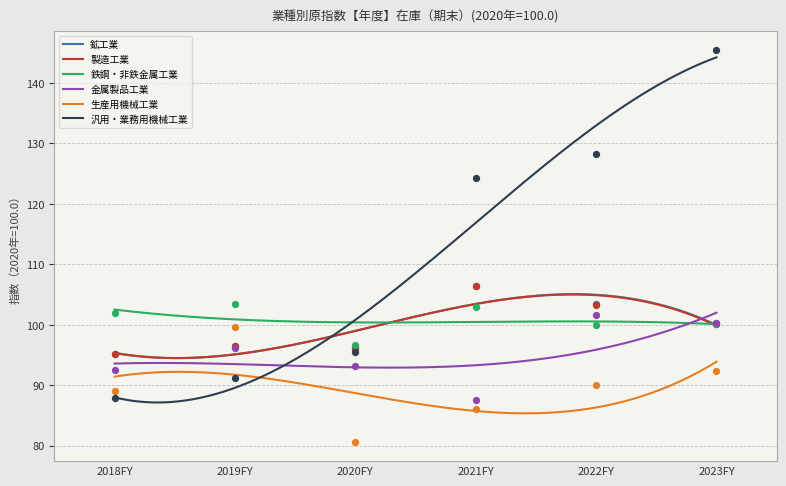

Which series has the widest spread of Y values?

汎用・業務用機械工業